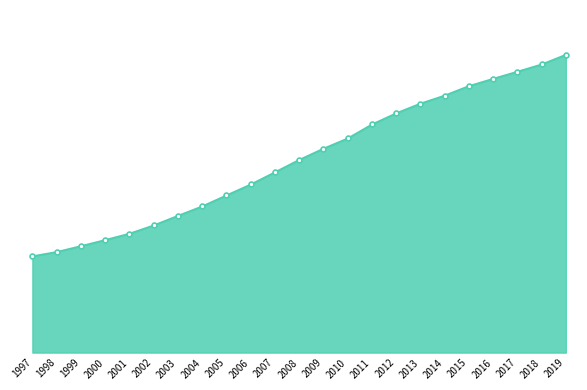

True or false: the data shows 11950598767 at 2000.

False